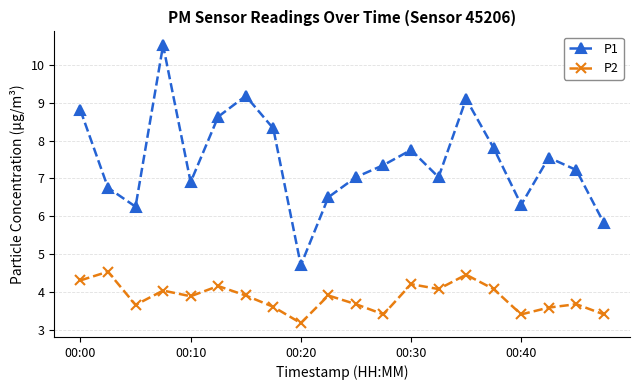

List the series in order of their overall mean, lowest first.

P2, P1